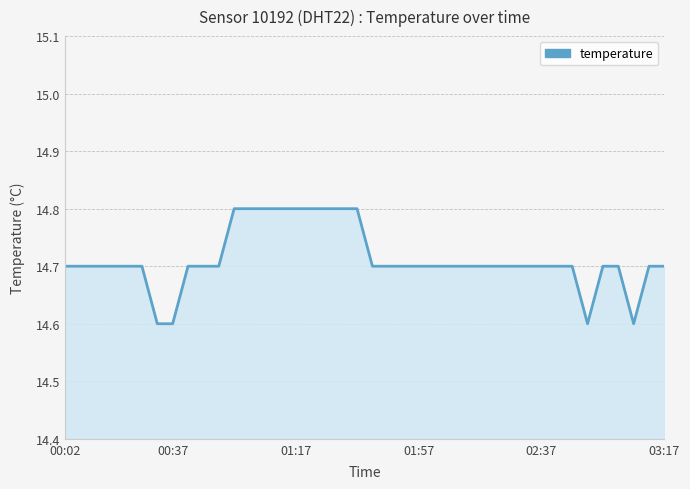

What is the maximum value shown in the chart?

14.8